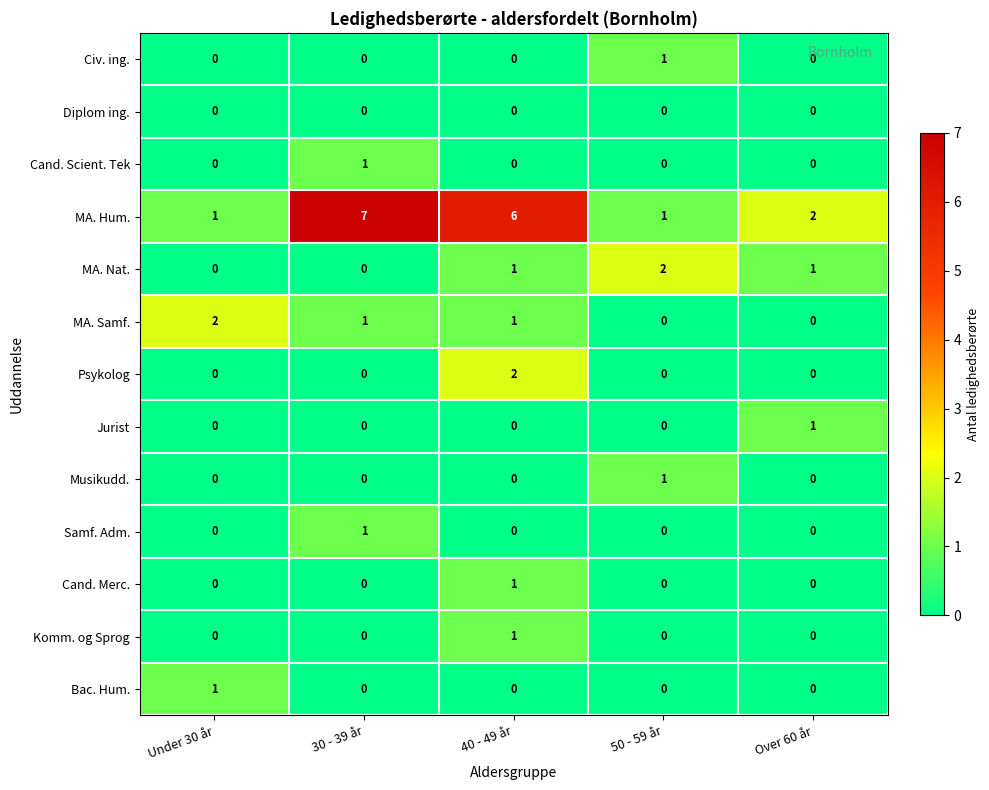

Is it true that MA. Nat. equals 0 at 50 - 59 år?

False